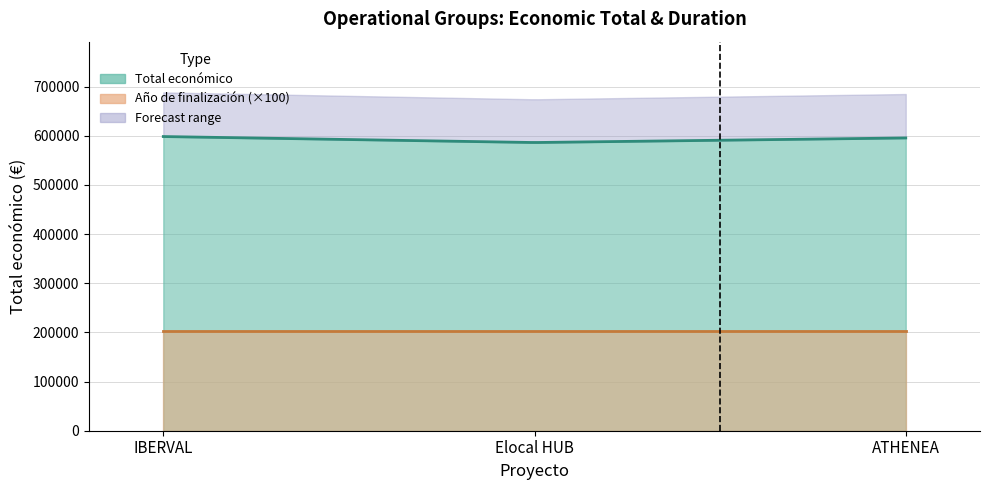

At which category is the sum across all series the highest?

IBERVAL